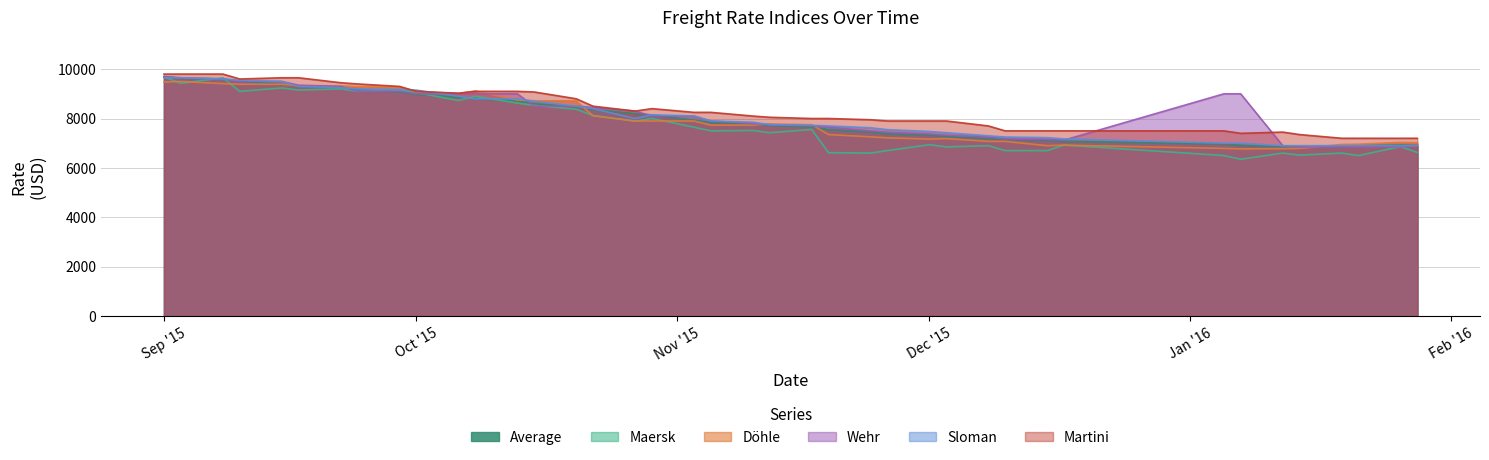

What is the value of the Martini point at the 14th from the left?

9075